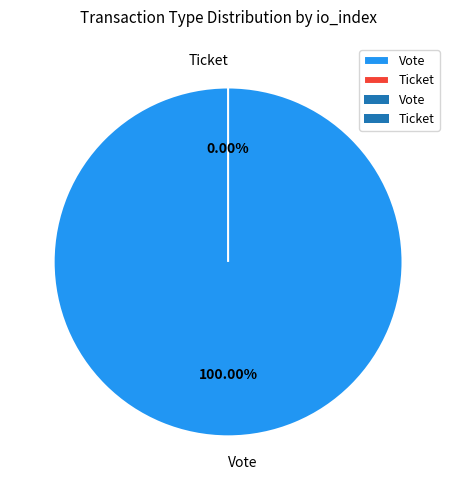

What is the total percentage of Ticket and Vote?

100.0%